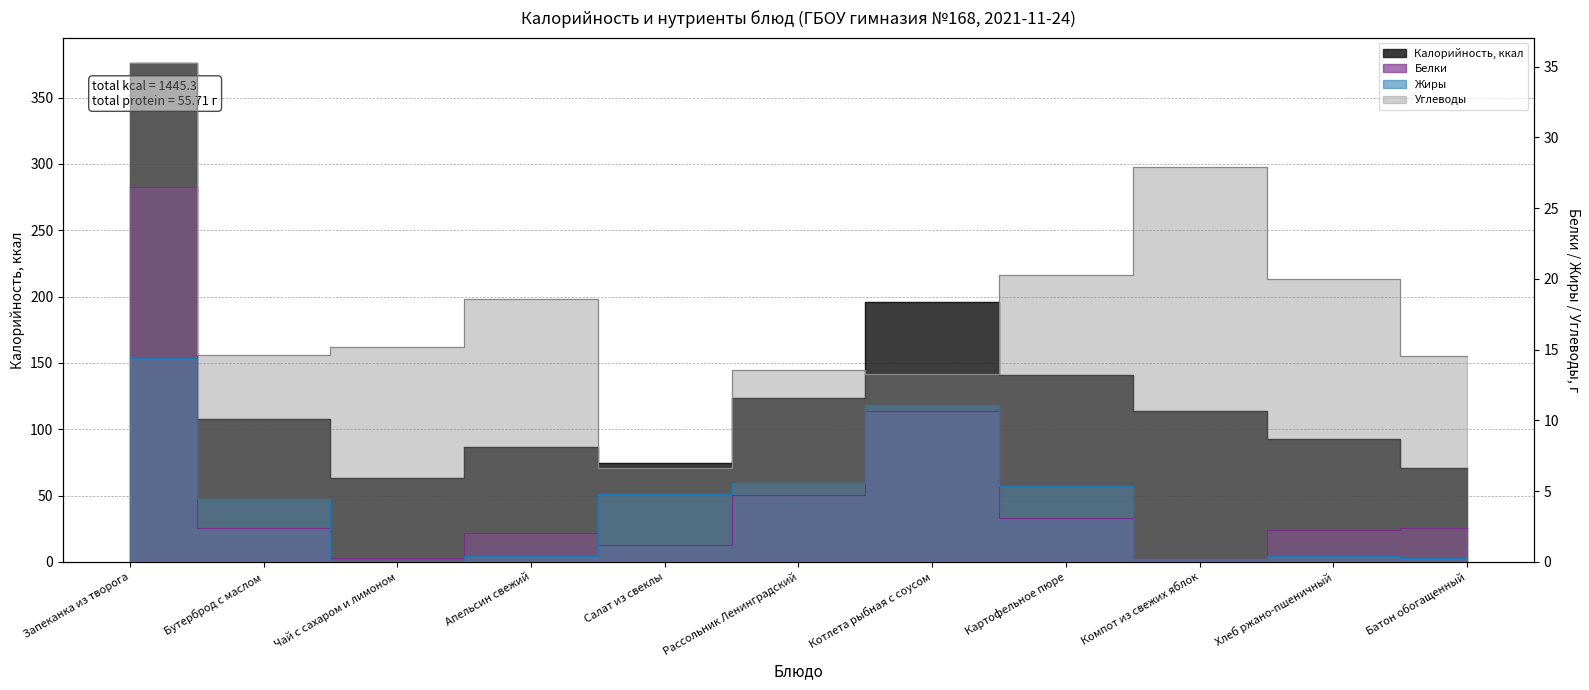

The value of Белки at Хлеб ржано-пшеничный is 2.2. True or false?

True